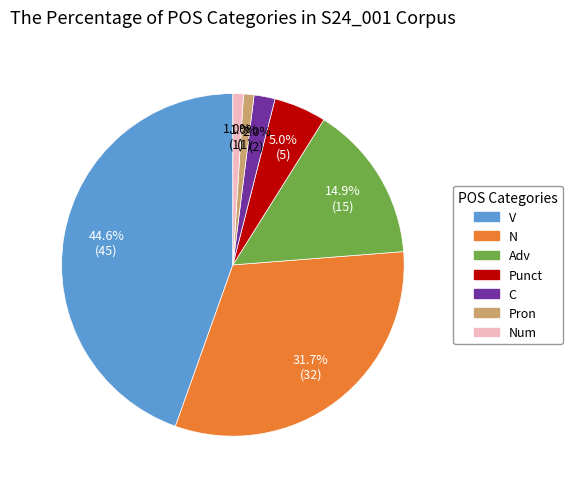

Is there a majority slice in this chart?

No